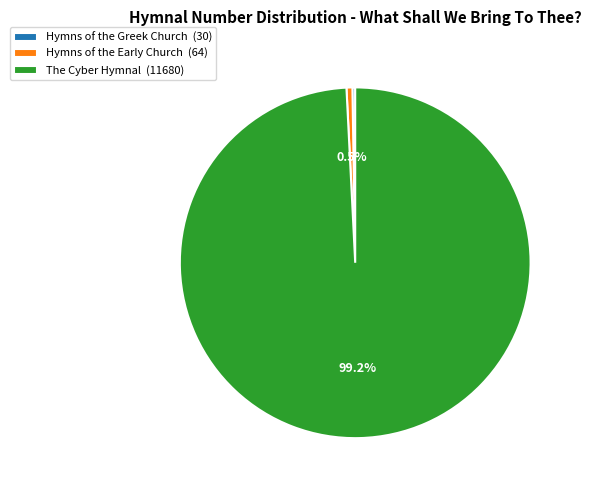

Which category has the biggest portion of the pie?

The Cyber Hymnal (11680)